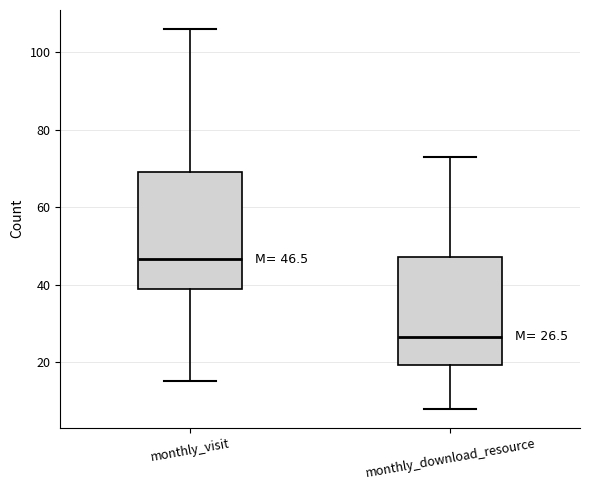

Which box is the tallest, from its lower edge to its upper edge?

monthly_visit